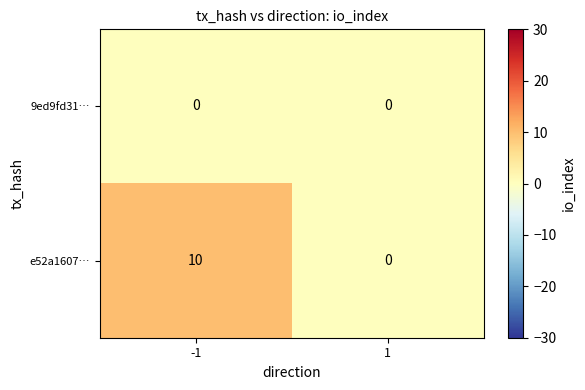

True or false: 9ed9fd31… has a value of 0 at 1.

True